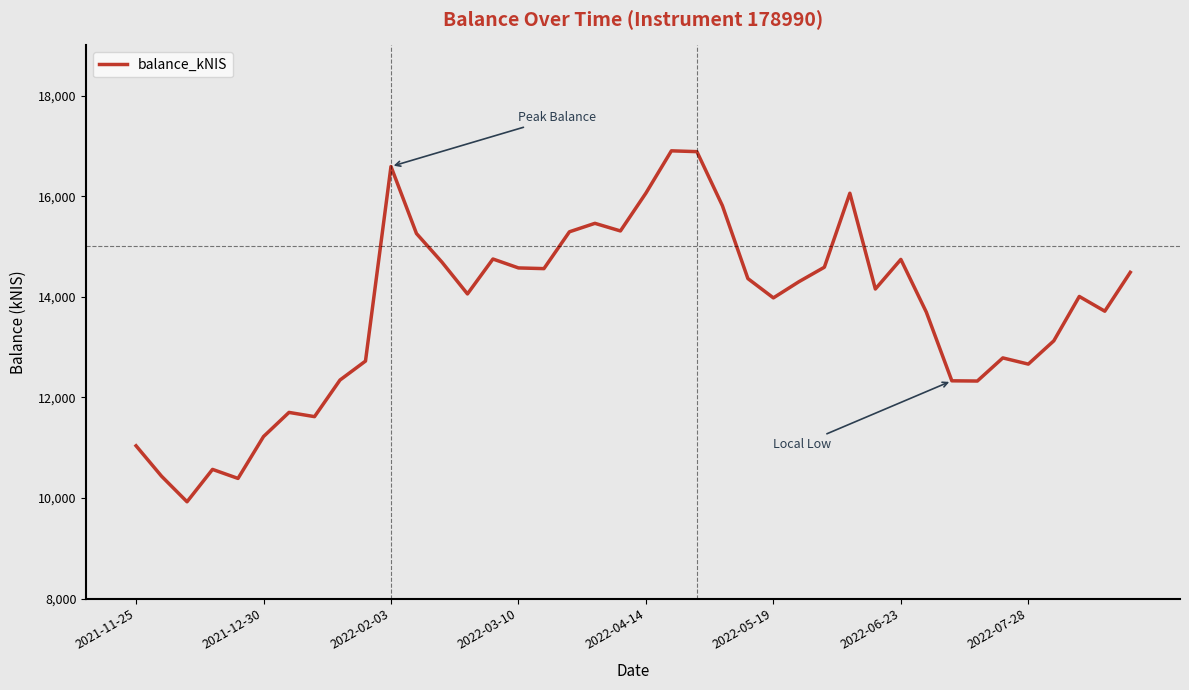

What is the greatest value displayed?

16901.6